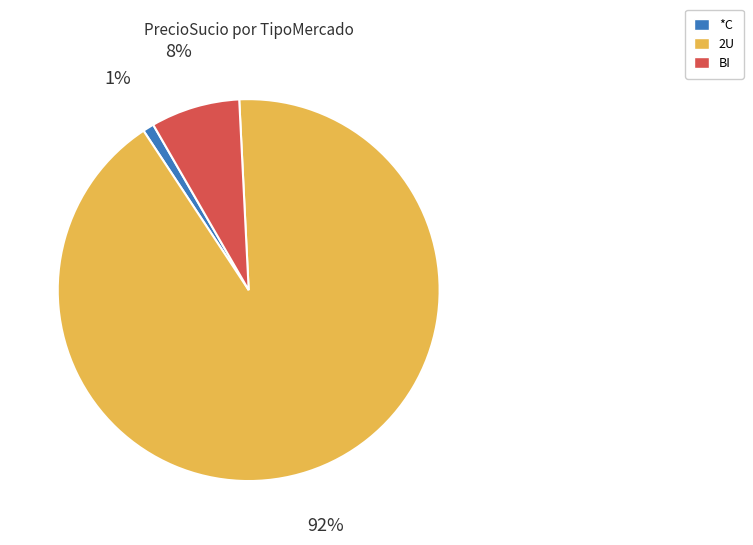

Between *C and BI, which is larger?

BI